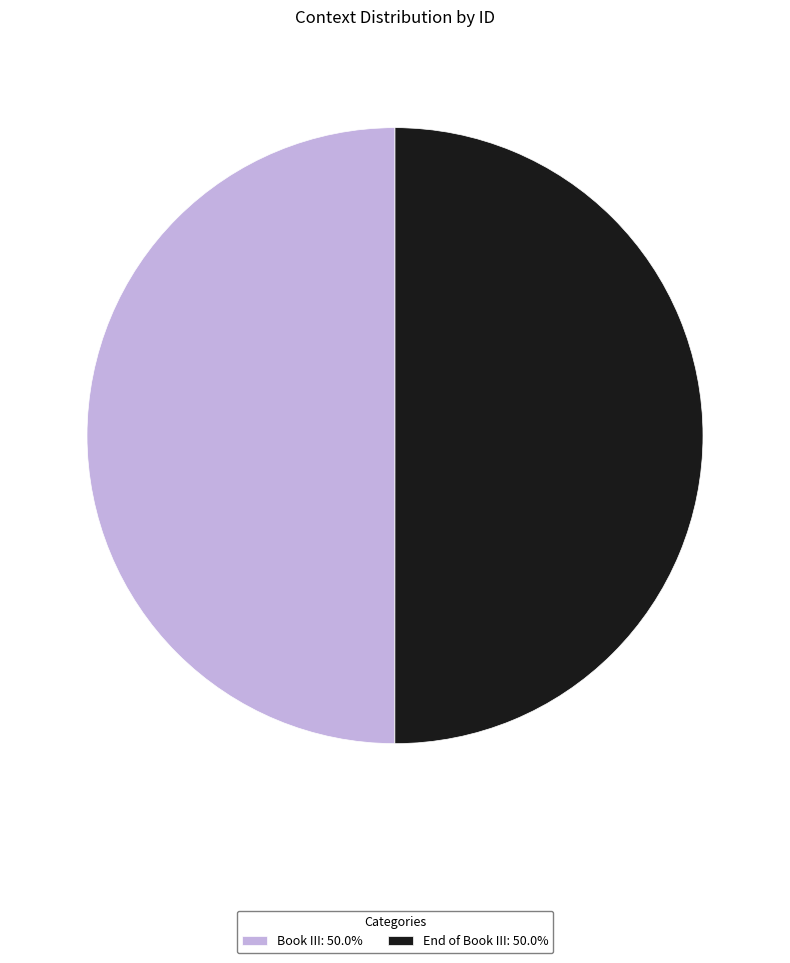

Combined, do Book III and End of Book III account for over 50%?

Yes